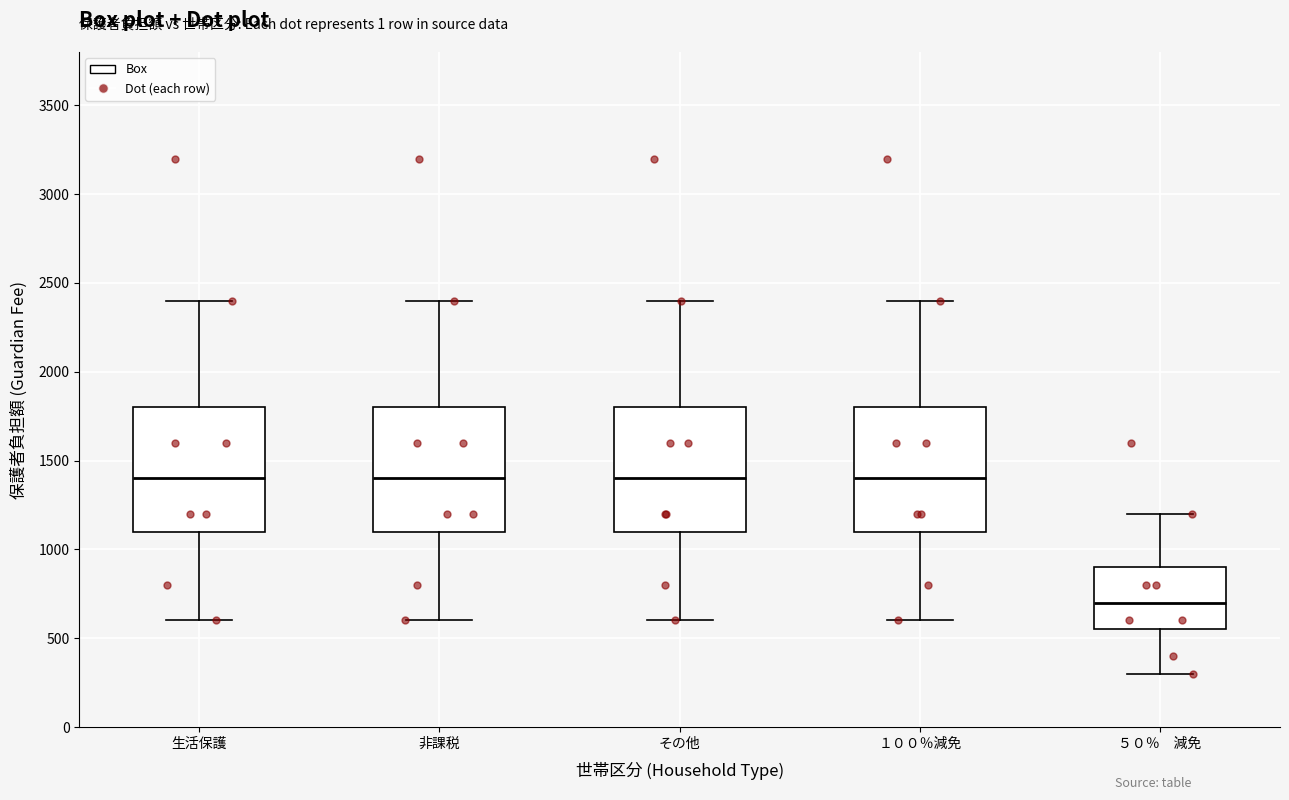

Which box has the lowest median line?

５０％ 減免